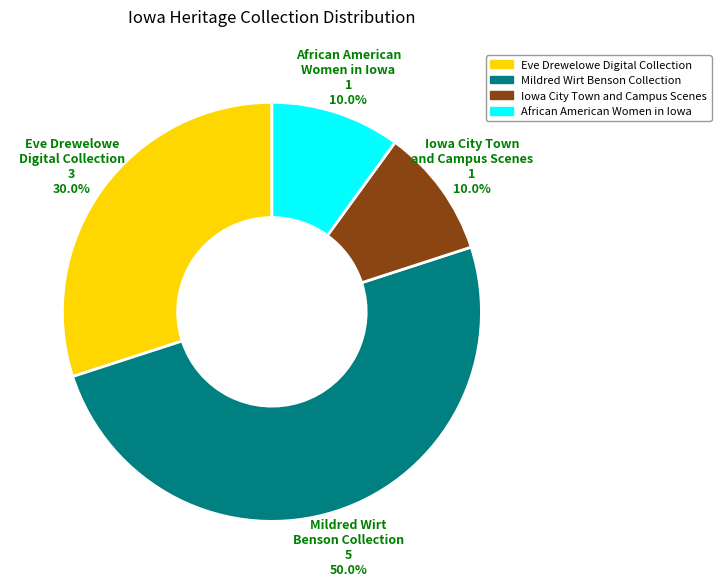

Which has a higher value, Eve Drewelowe Digital Collection or African American Women in Iowa?

Eve Drewelowe Digital Collection